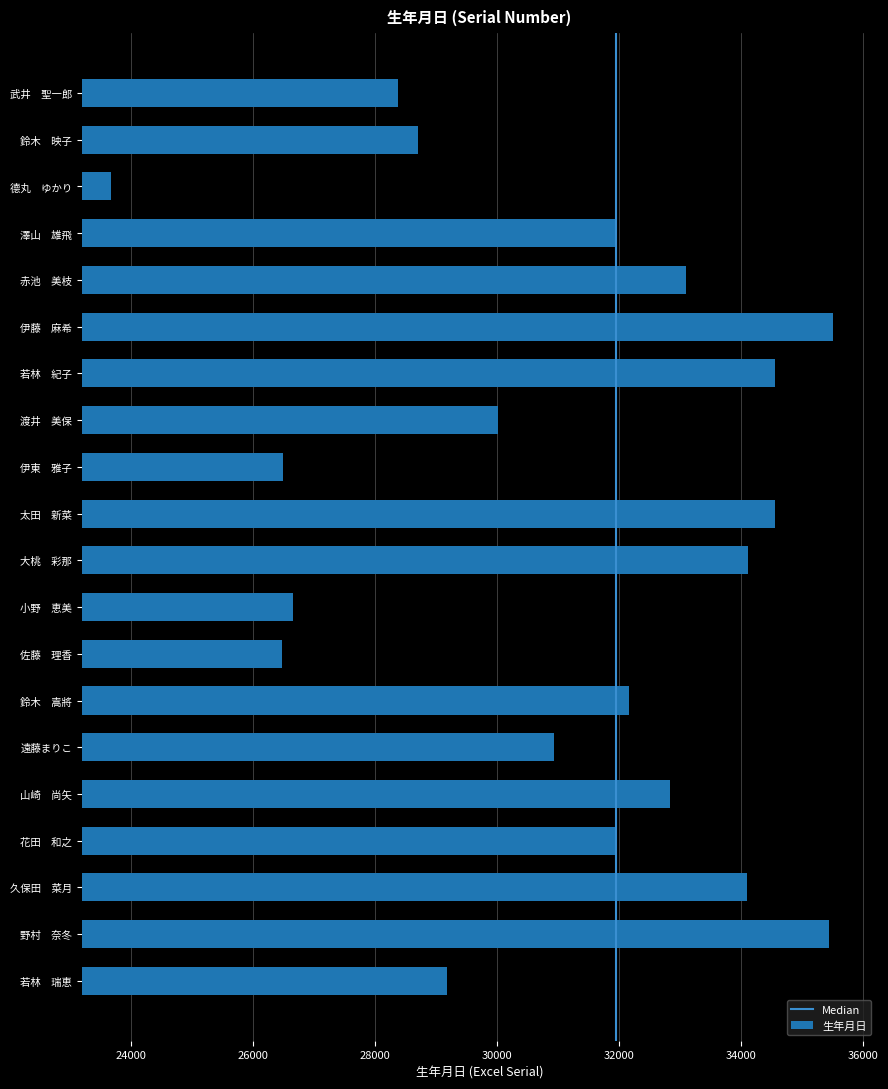

Count the number of data series in this chart.

1